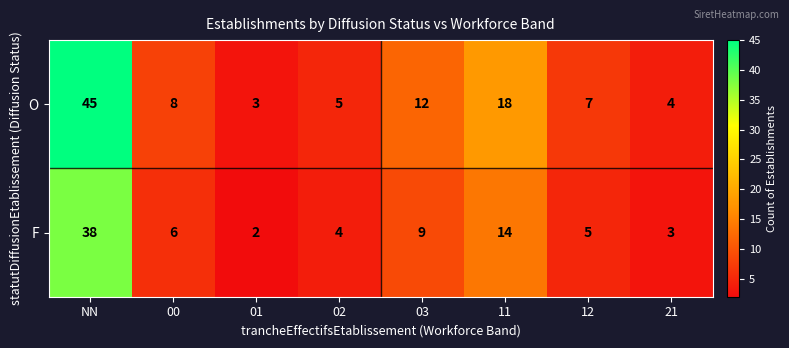

How many distinct data groups are displayed?

2